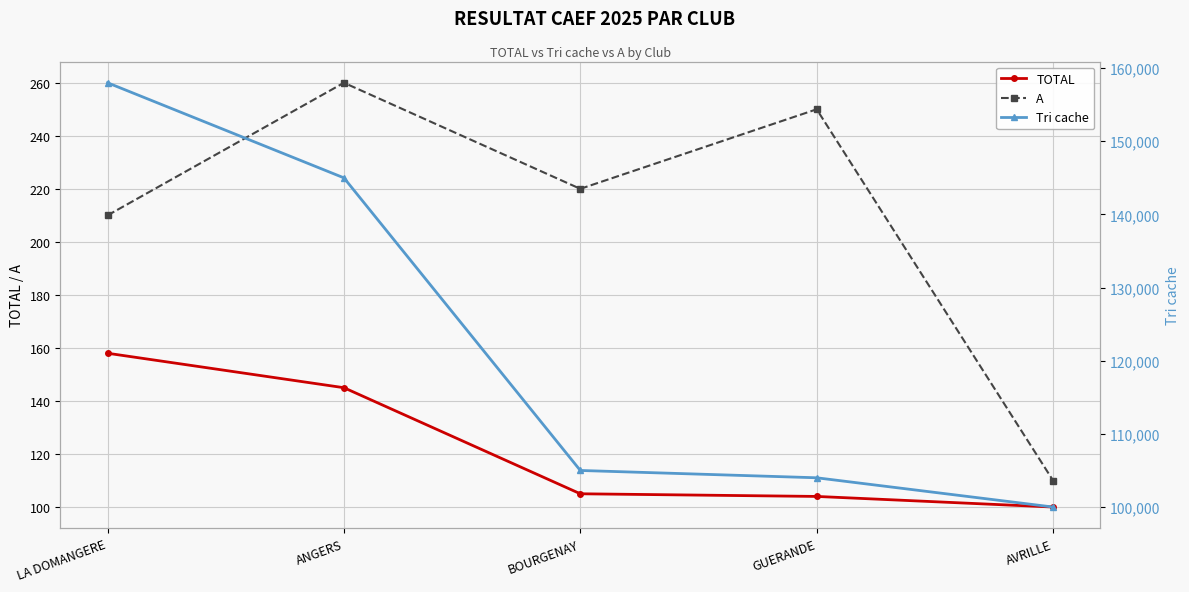

Count the number of data series in this chart.

3